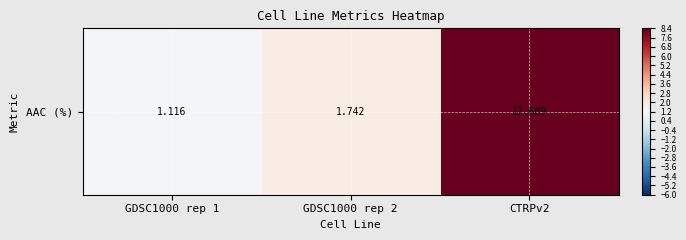

At which label is the value closest to 9?

GDSC1000 rep 2